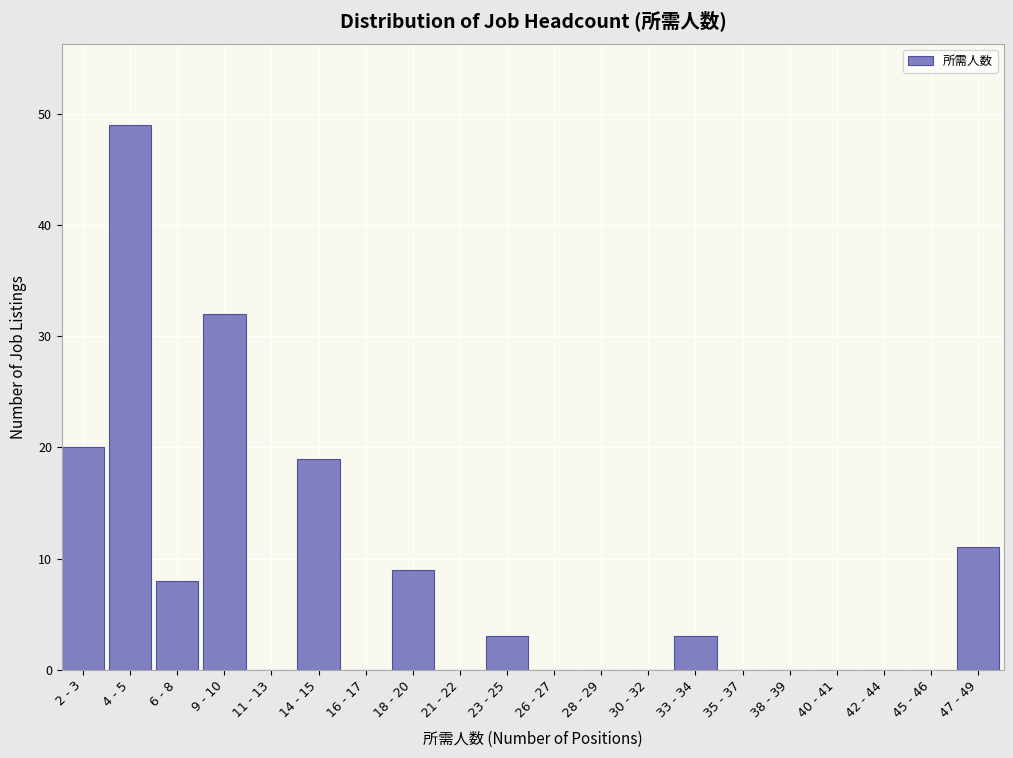

Reading left to right, what are all the values shown in this chart?

2 - 3=20	4 - 5=49	6 - 8=8	9 - 10=32	11 - 13=0	14 - 15=19	16 - 17=0	18 - 20=9	21 - 22=0	23 - 25=3	26 - 27=0	28 - 29=0	30 - 32=0	33 - 34=3	35 - 37=0	38 - 39=0	40 - 41=0	42 - 44=0	45 - 46=0	47 - 49=11